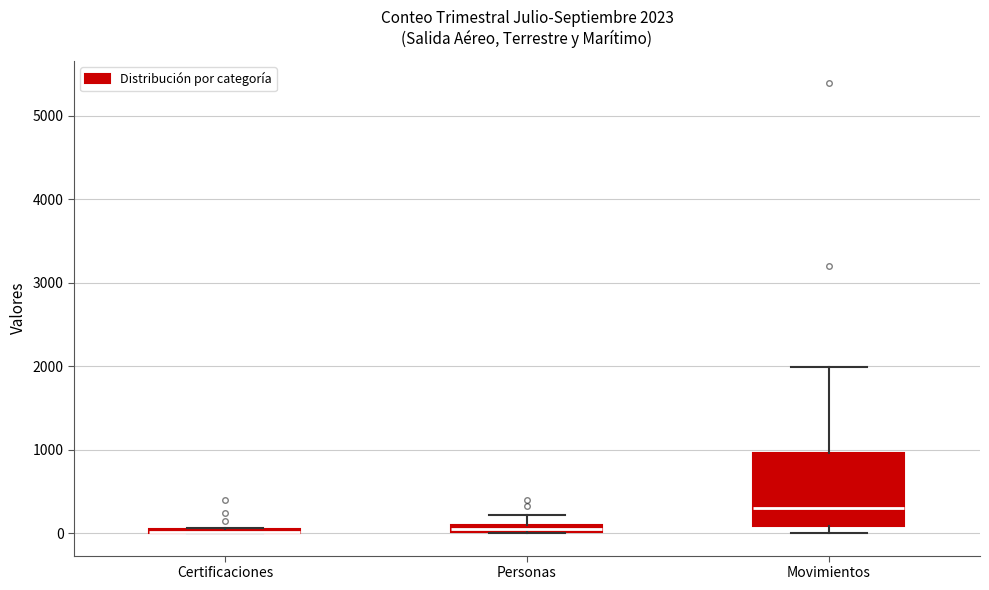

Comparing the boxes themselves (not the whiskers), which one is the tallest?

Movimientos